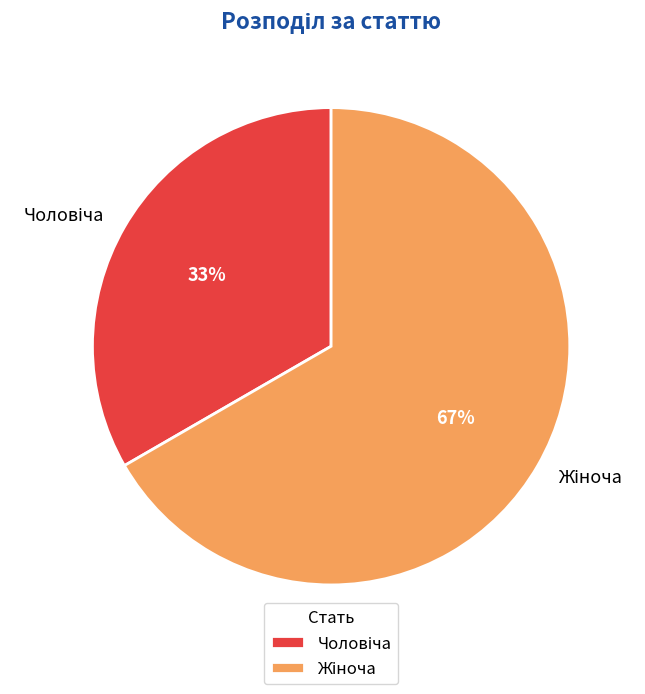

Does any single category account for the majority?

Yes